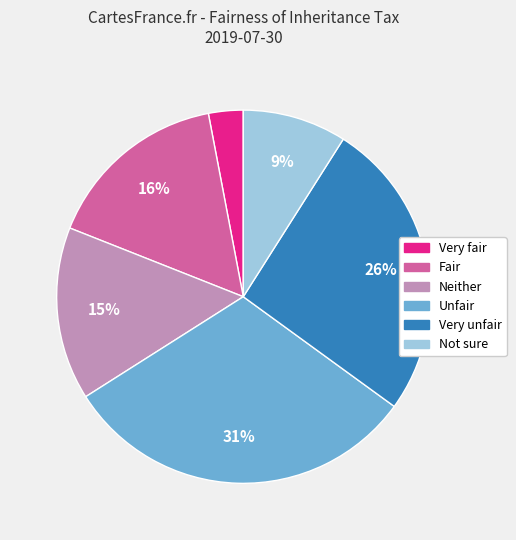

Is there a majority slice in this chart?

No